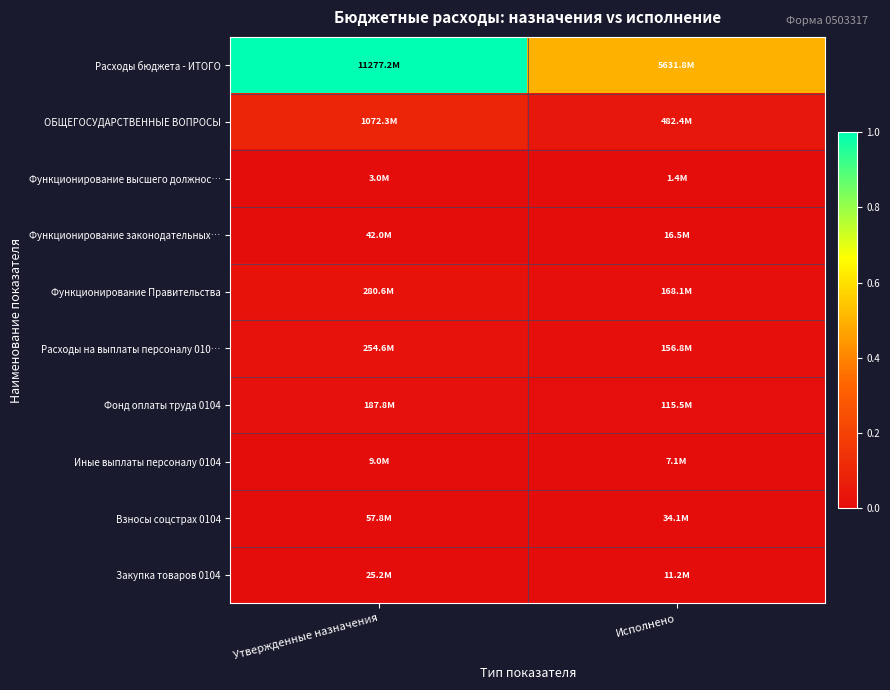

At which category is the sum across all series the highest?

Утвержденные назначения